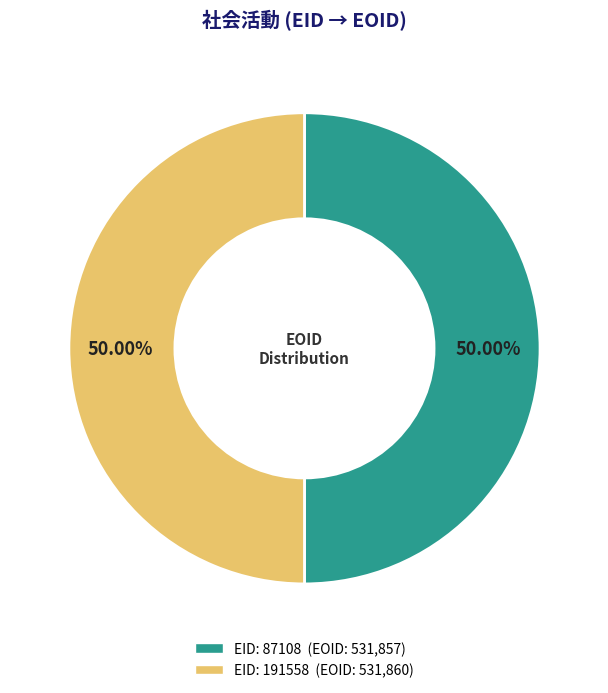

Count the number of slices in the pie.

2